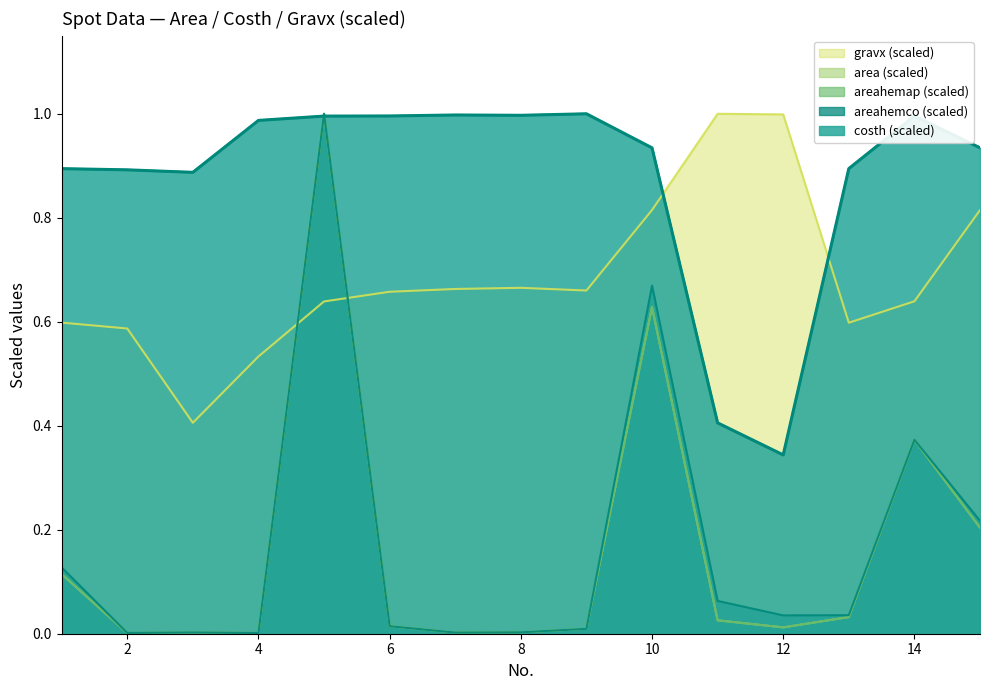

How many series are shown in this chart?

5